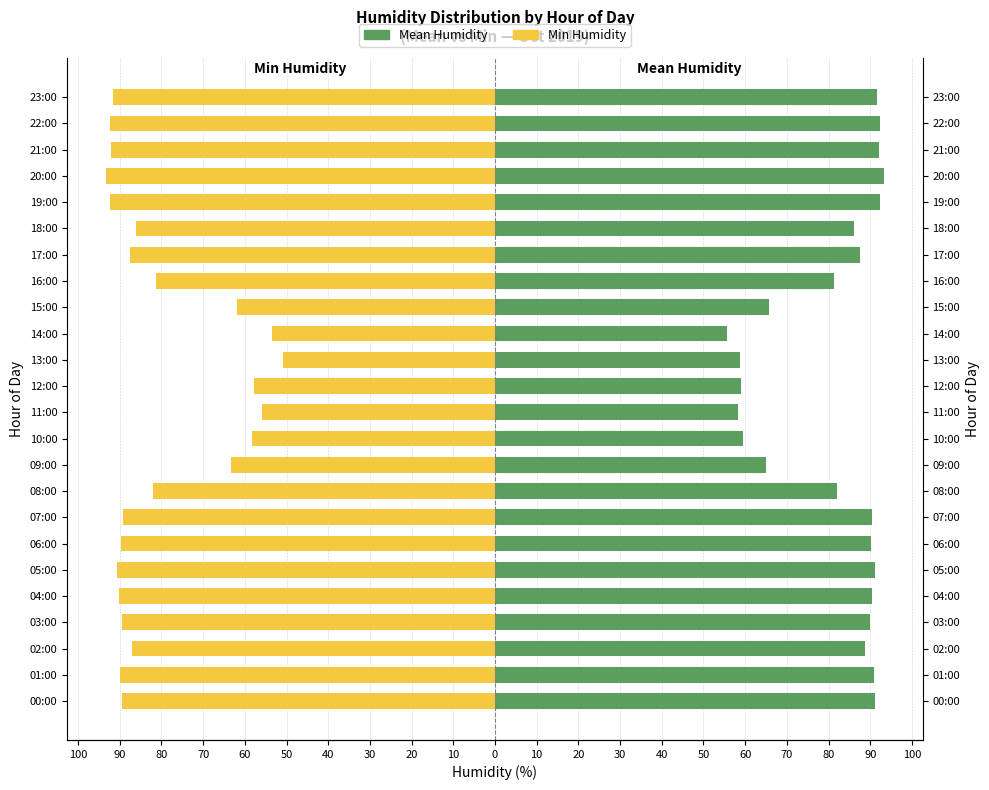

What is the greatest value displayed?

93.3